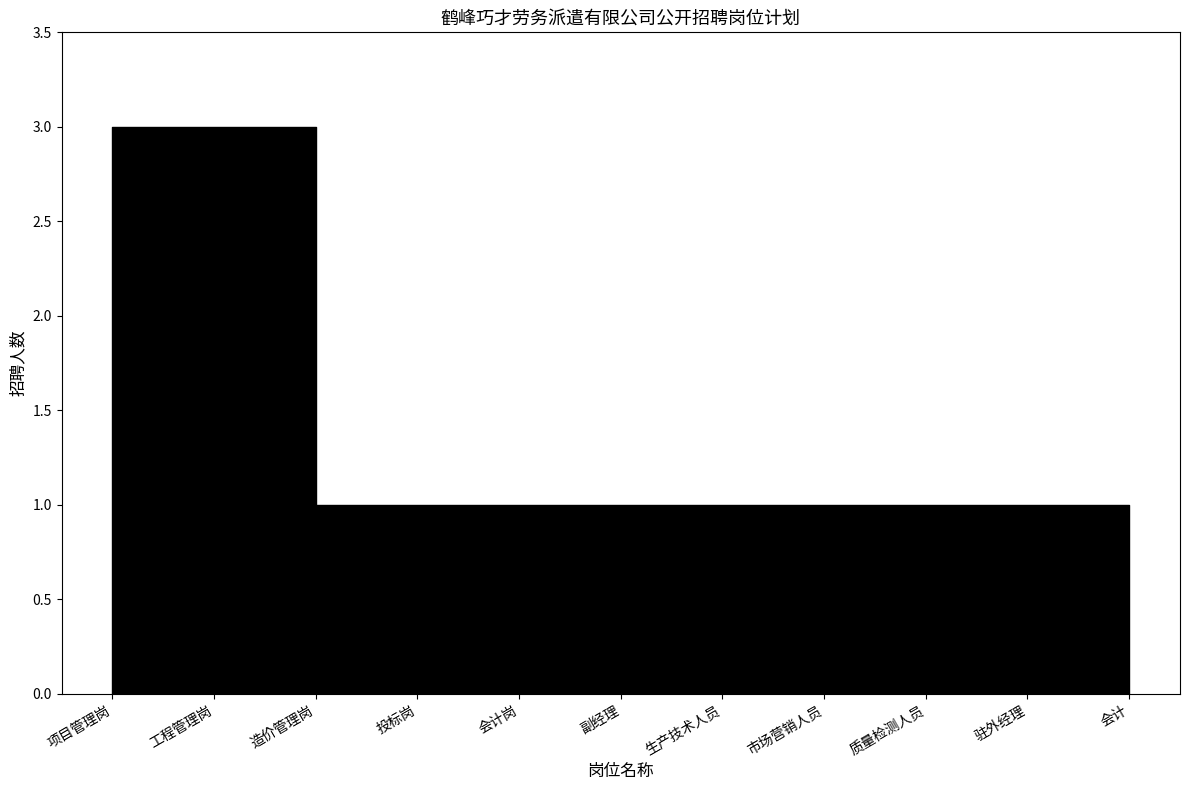

What is the value of the 4th point from the left?

1